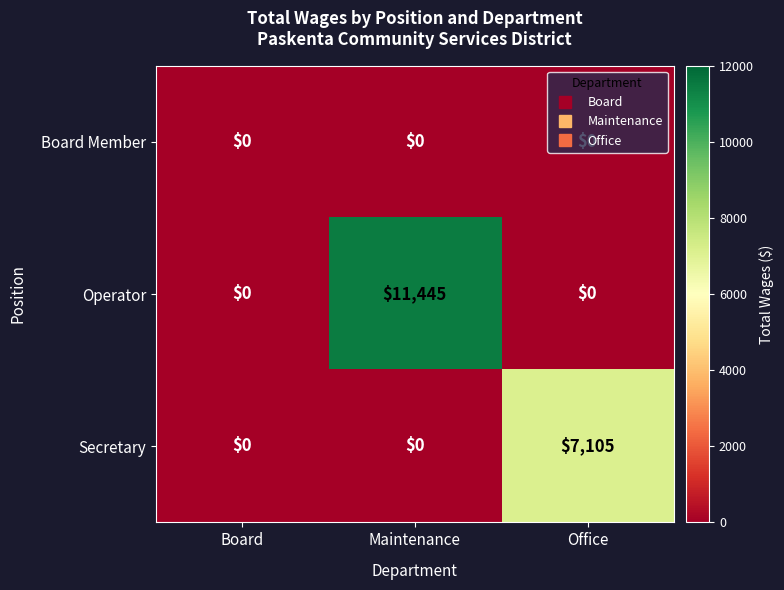

What is the total value across all series at Office?

7105